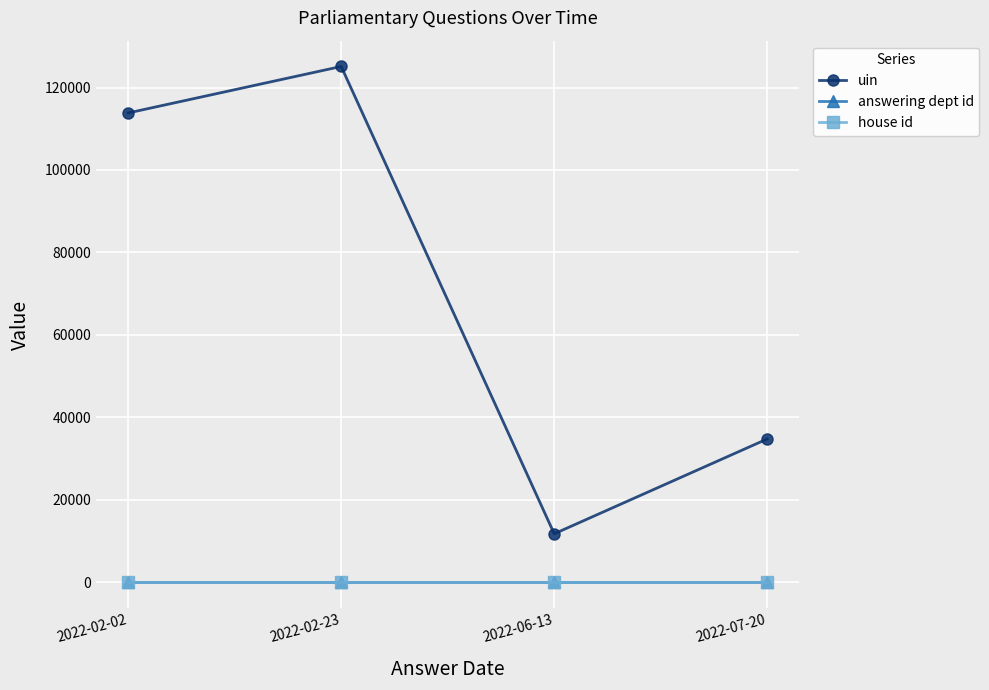

Which series has the largest total across all categories?

uin